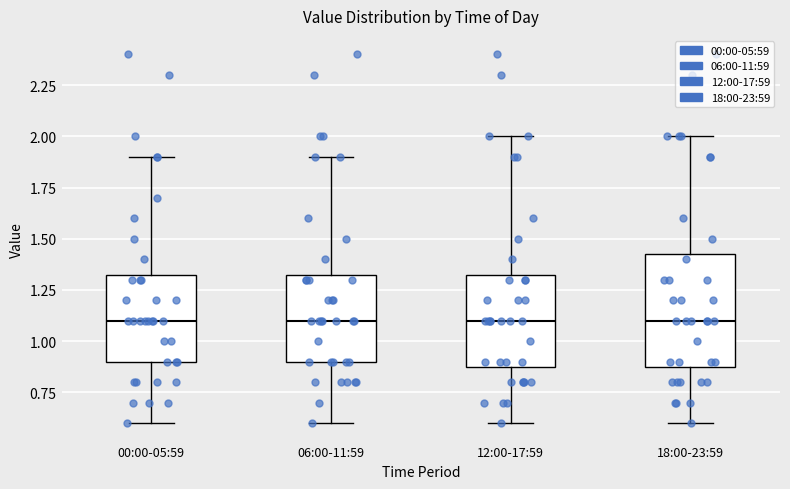

Reading left to right, read every box against the y-axis: the position of its median line, the range the box covers, and the ends of its whiskers. The values are not printed on the chart, so give them approximately, as read against the axis.

00:00-05:59: median 1.10, box 0.90 to 1.35, whiskers 0.60 to 1.90
06:00-11:59: median 1.10, box 0.90 to 1.35, whiskers 0.60 to 1.90
12:00-17:59: median 1.10, box 0.90 to 1.35, whiskers 0.60 to 2.00
18:00-23:59: median 1.10, box 0.90 to 1.45, whiskers 0.60 to 2.00